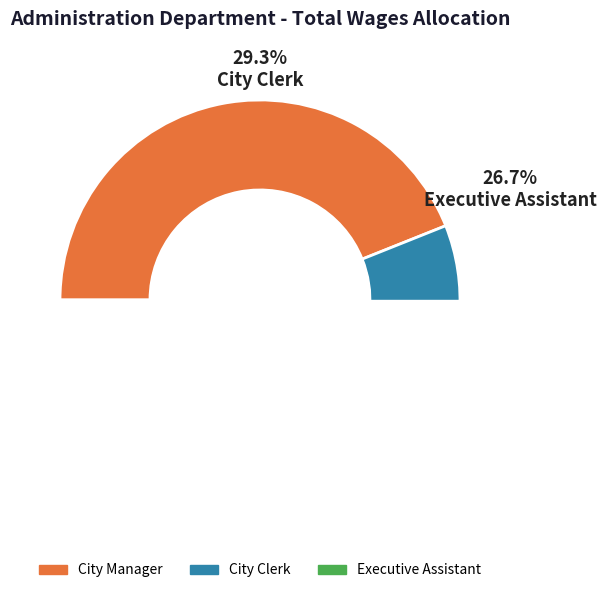

What percentage is the City Manager slice, to the nearest percent?

44%